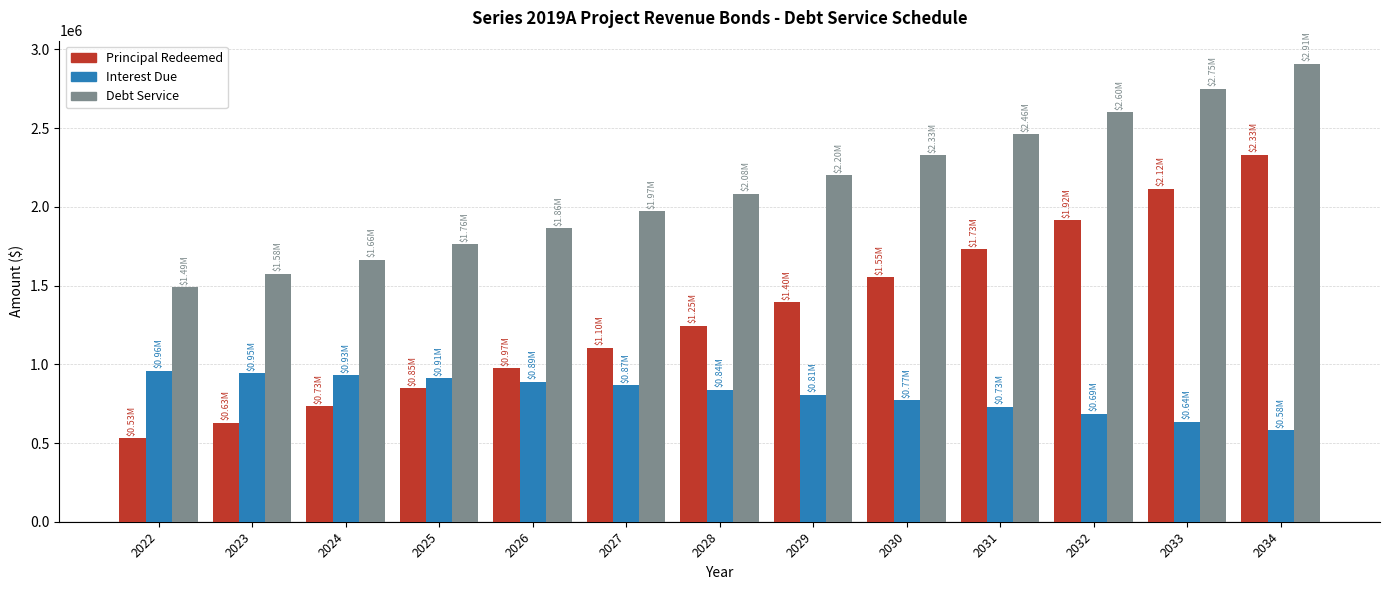

At which label does Principal Redeemed reach its peak?

2034